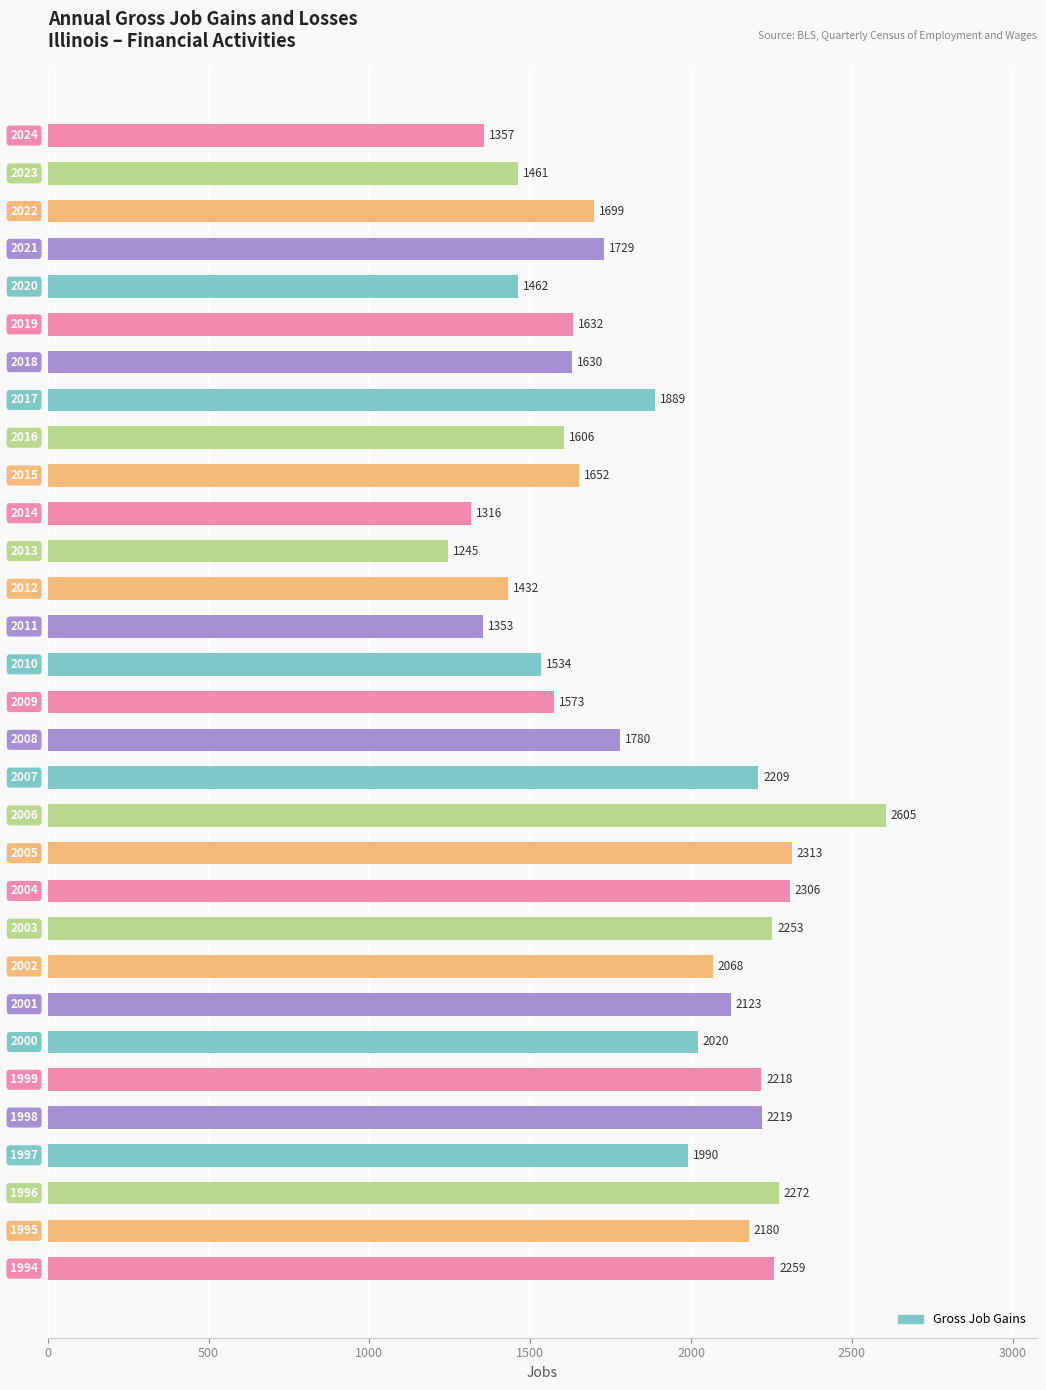

What is the minimum value shown in the chart?

1245